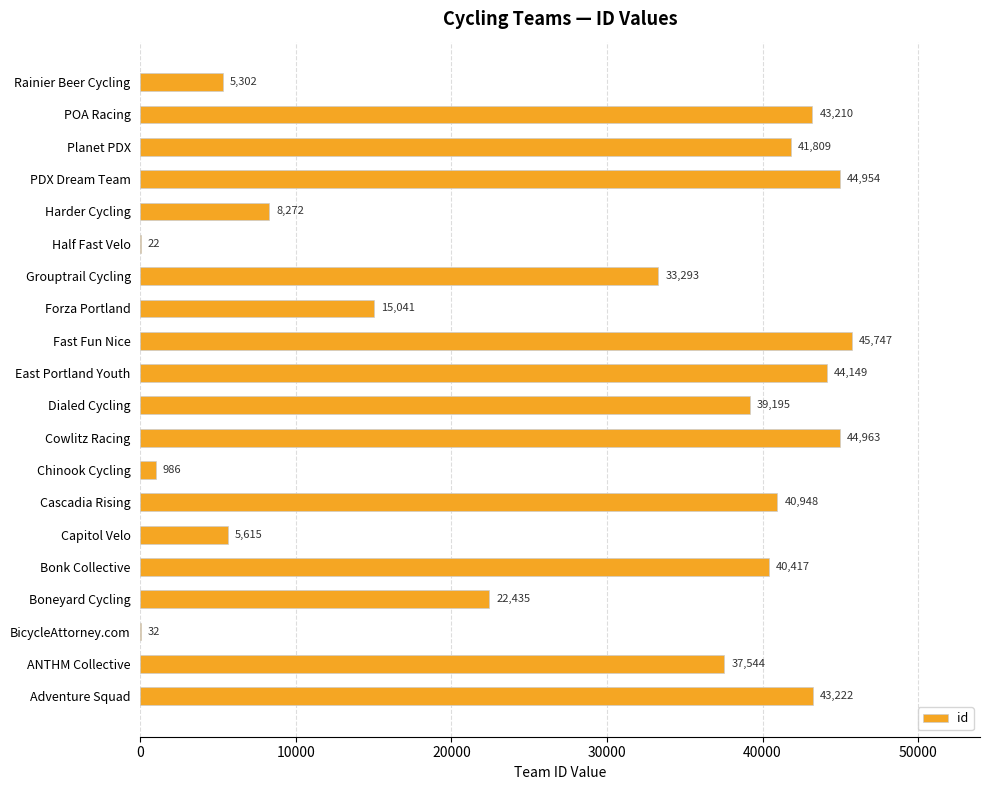

Are the bars horizontal?

Yes